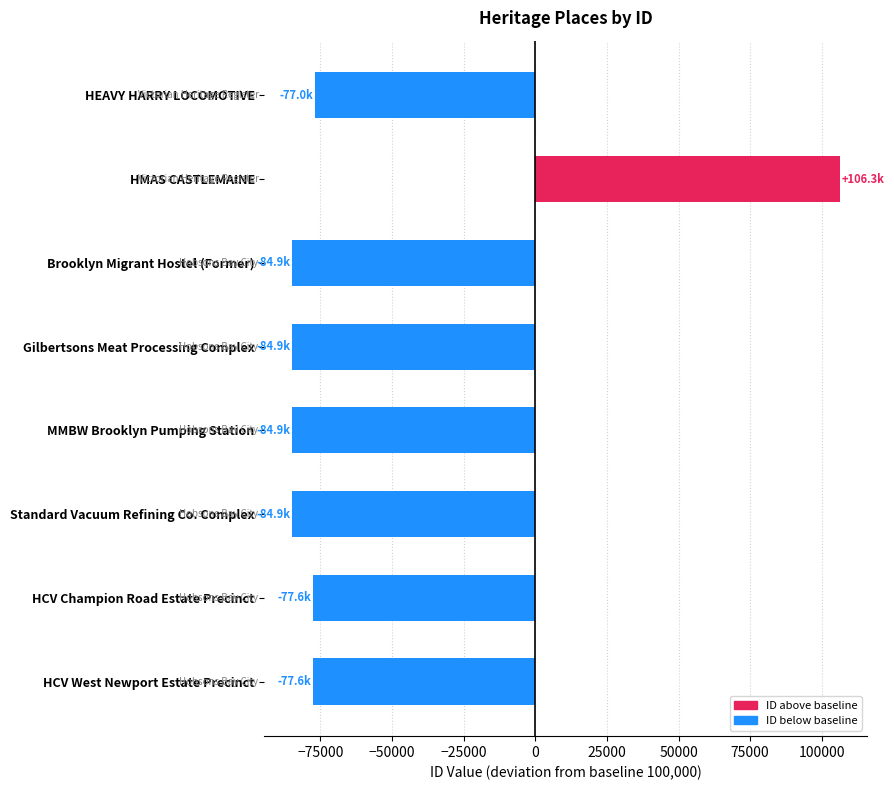

Which category has the highest value across all series?

HMAS CASTLEMAINE